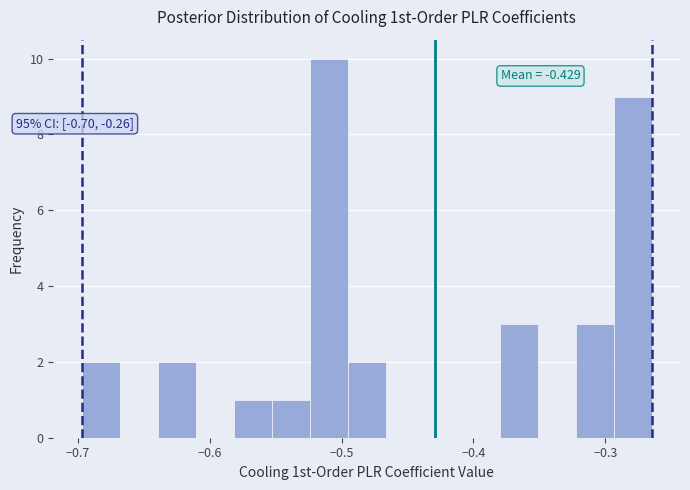

Read against the x-axis, roughly where is the centre of the tallest bar?

-0.51